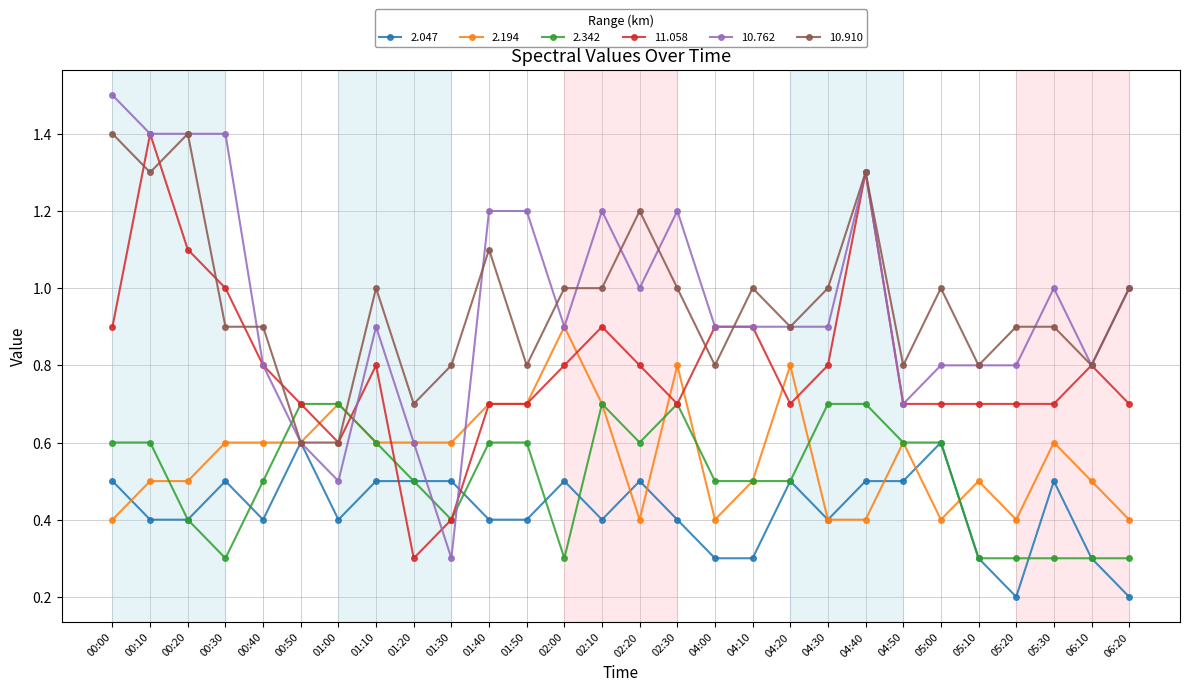

The value of 10.762 at 01:40 is 1.2. True or false?

True